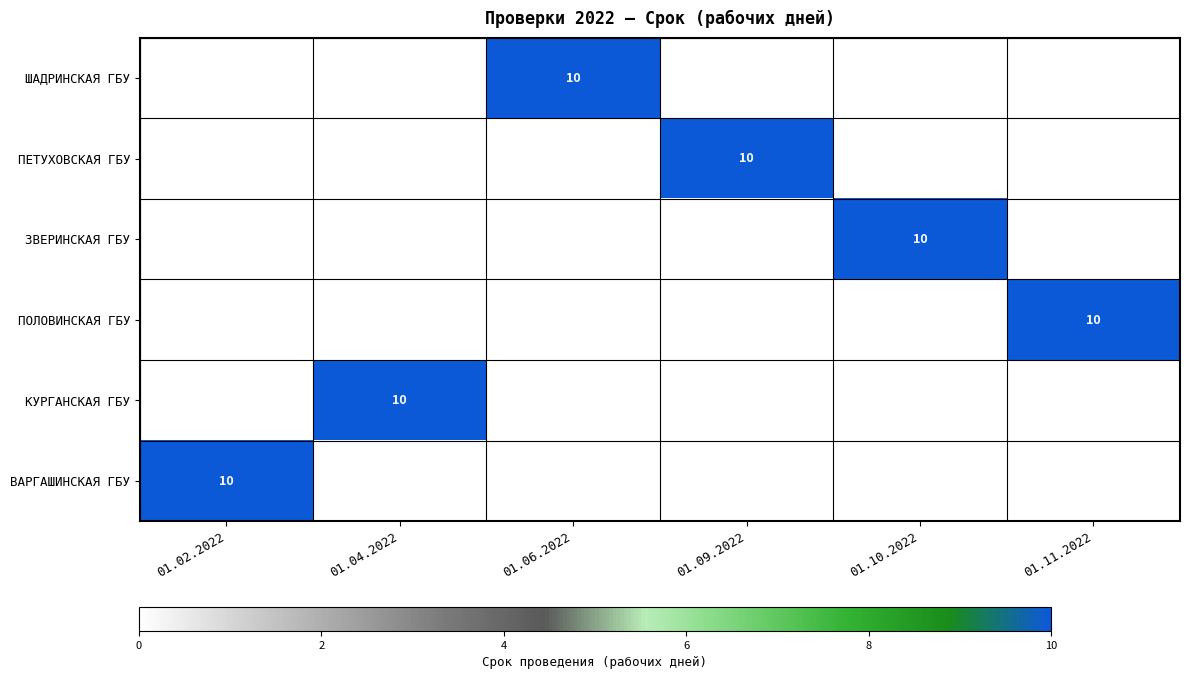

Is it true that КУРГАНСКАЯ ГБУ equals 10 at 01.04.2022?

True